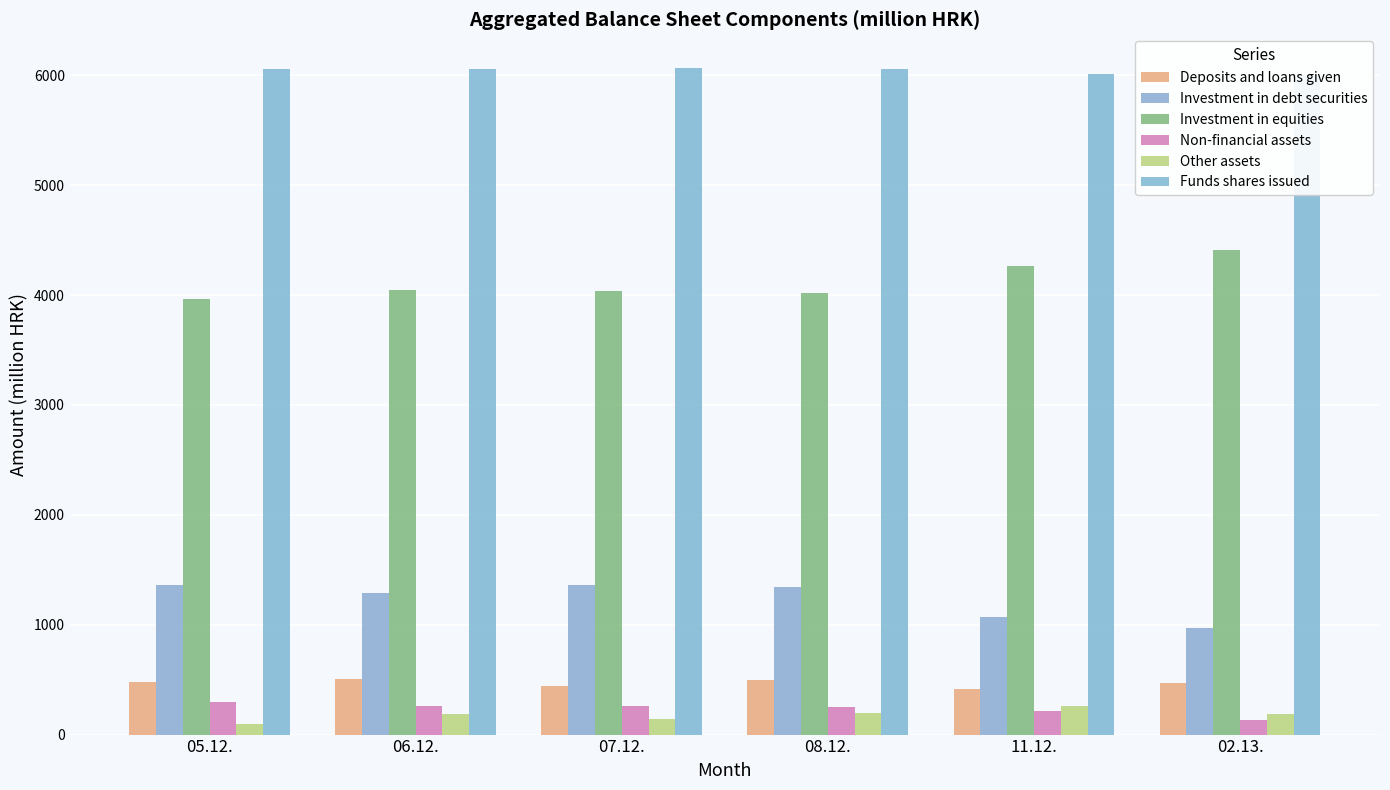

How many data points in Funds shares issued are less than 6058?

3